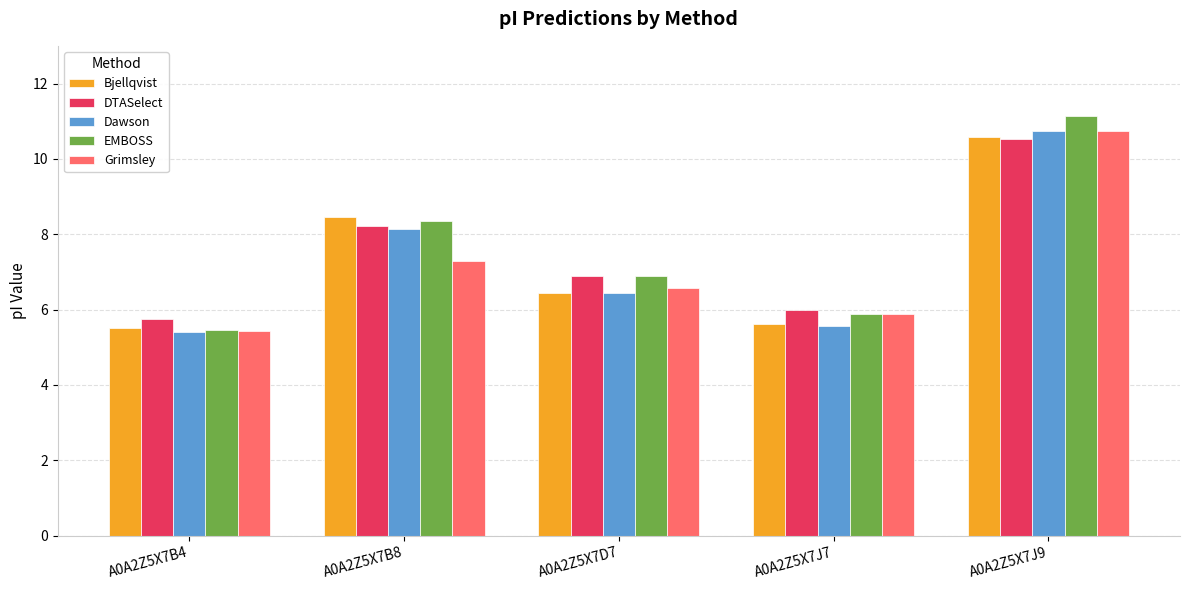

What is the difference between the maximum and minimum values in the DTASelect series?

4.8